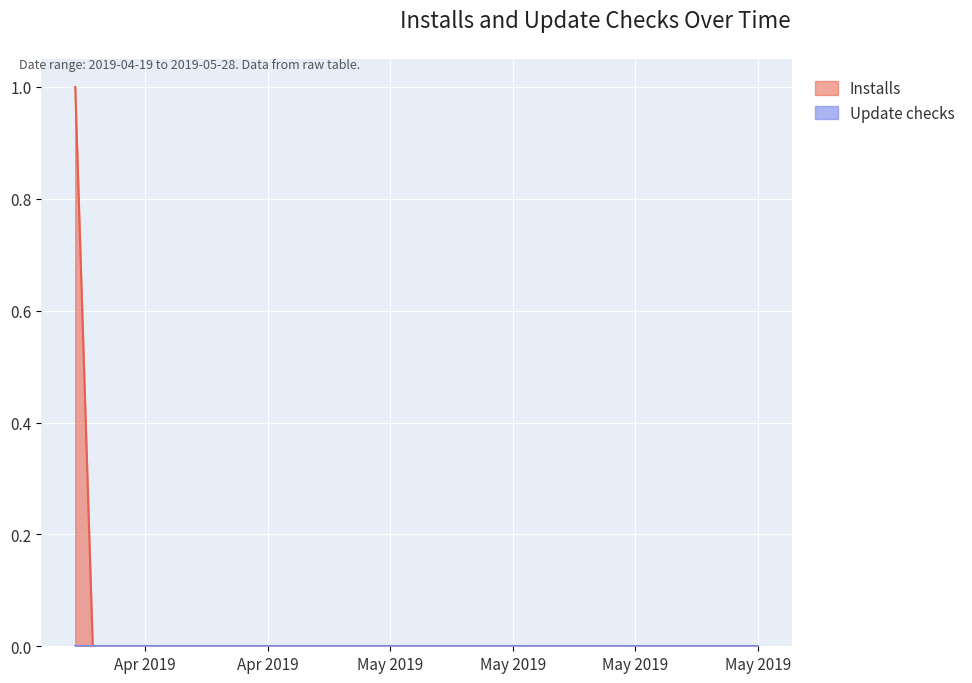

Is it true that the value at 2019-05-13 is -1?

False